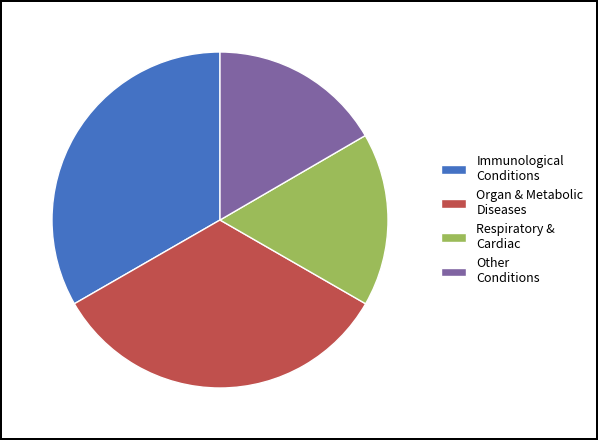

What is the ratio of the value at Other Conditions to the value at Respiratory & Cardiac?

1.0